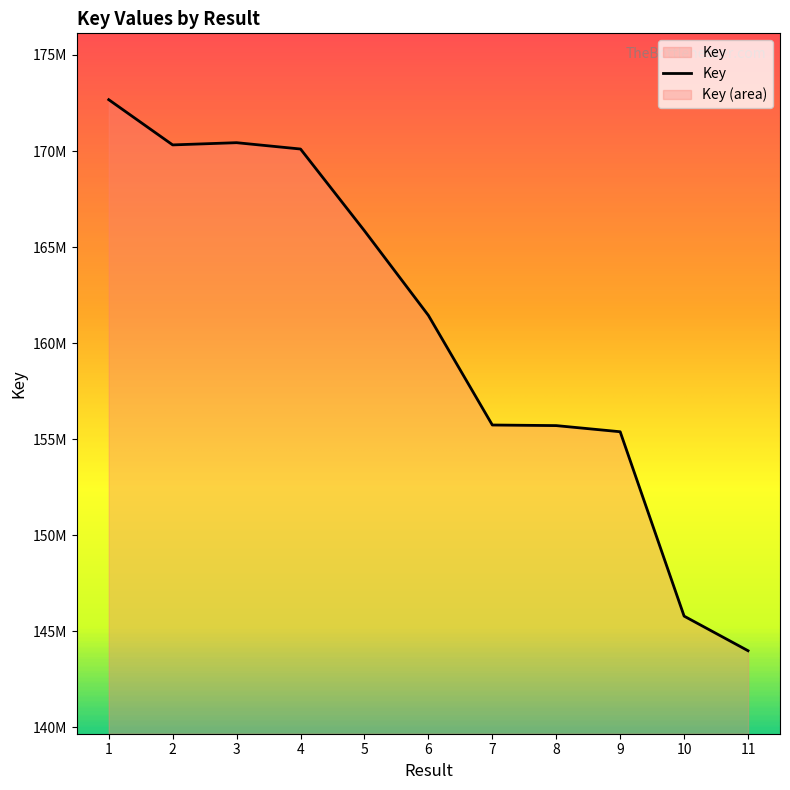

What is the value of the 10th point from the left?

145793564